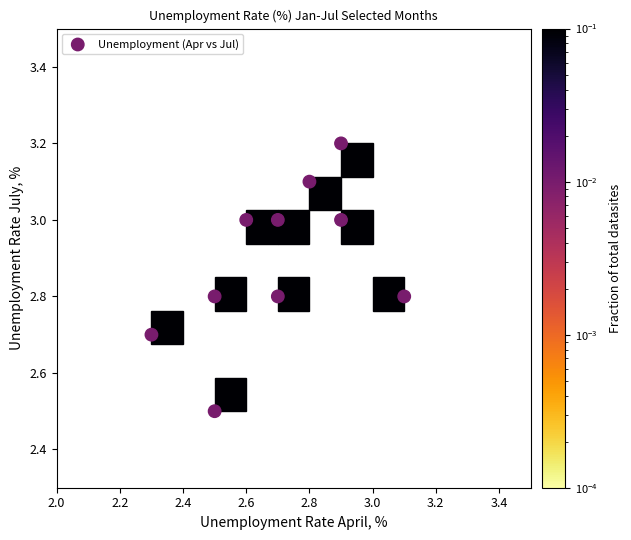

What is the range of X values (max minus min)?

0.8